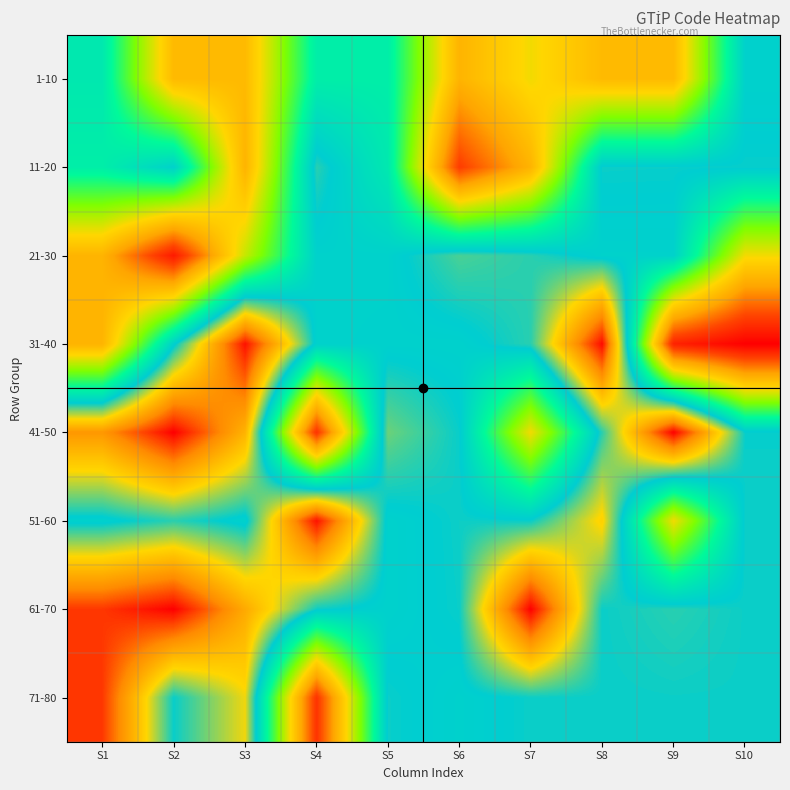

Rank the series at S9 from lowest to highest value.

31-40, 1-10, 51-60, 21-30, 11-20, 71-80, 61-70, 41-50